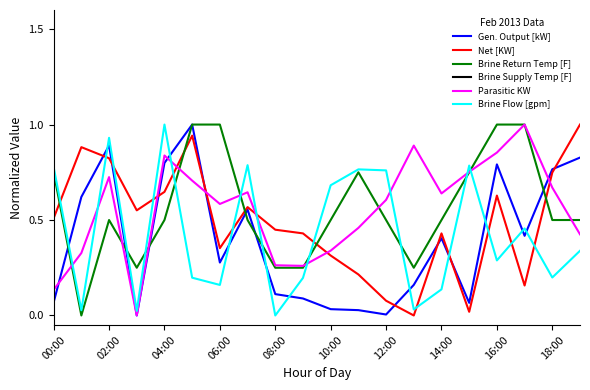

True or false: Brine Return Temp [F] and Net [KW] intersect in this chart.

True